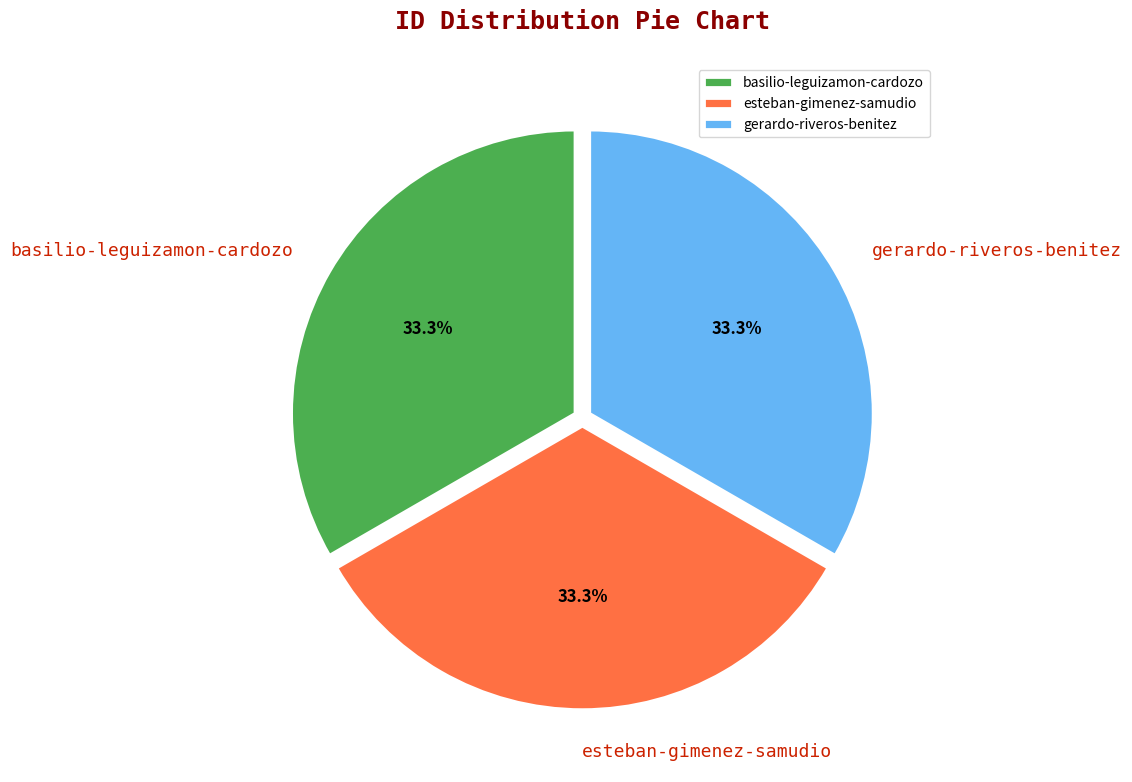

What percentage is NOT represented by esteban-gimenez-samudio?

66.7%